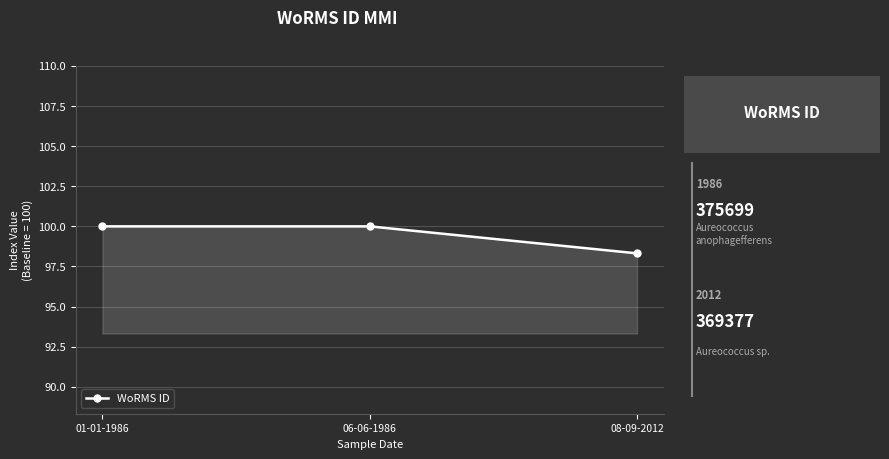

True or false: the data shows 98.3 at 08-09-2012.

True